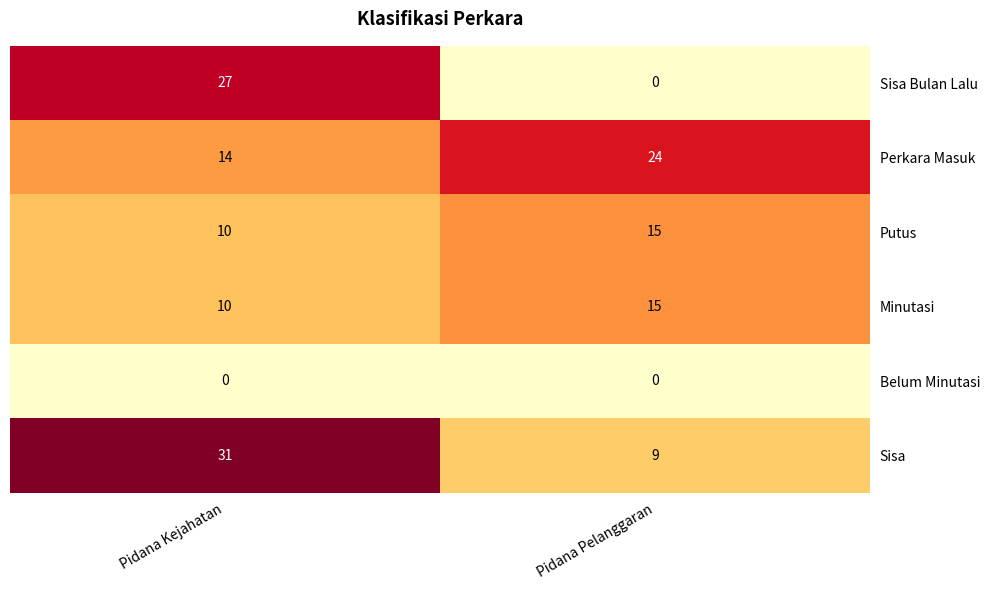

Which series changed the most between Pidana Kejahatan and Pidana Pelanggaran?

Sisa Bulan Lalu